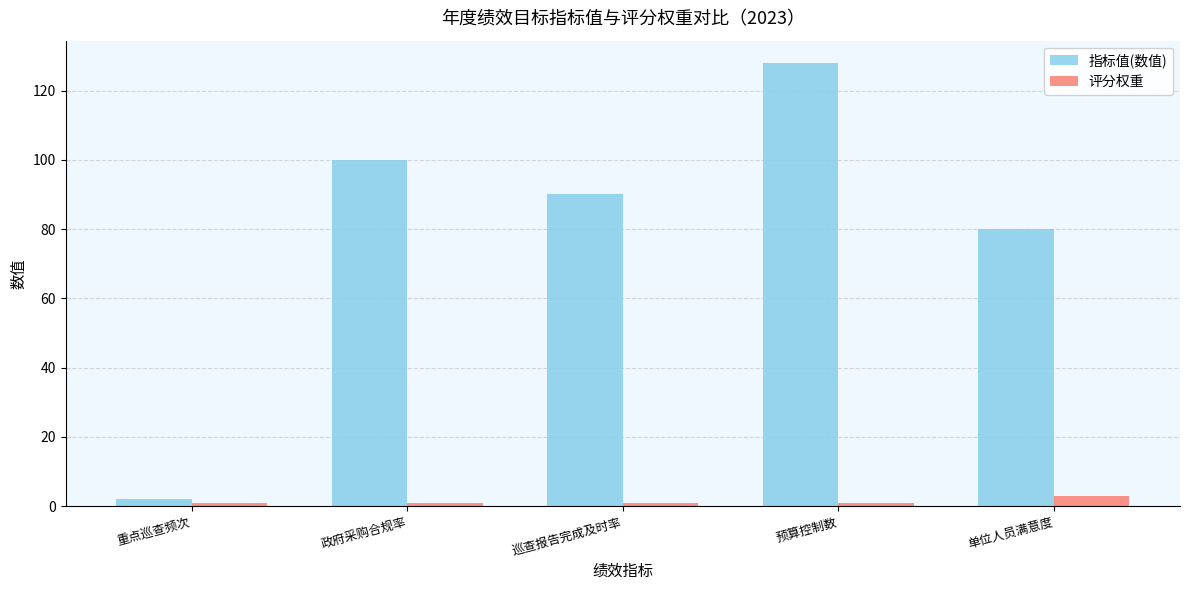

Read the 指标值(数值) value at 单位人员满意度.

80